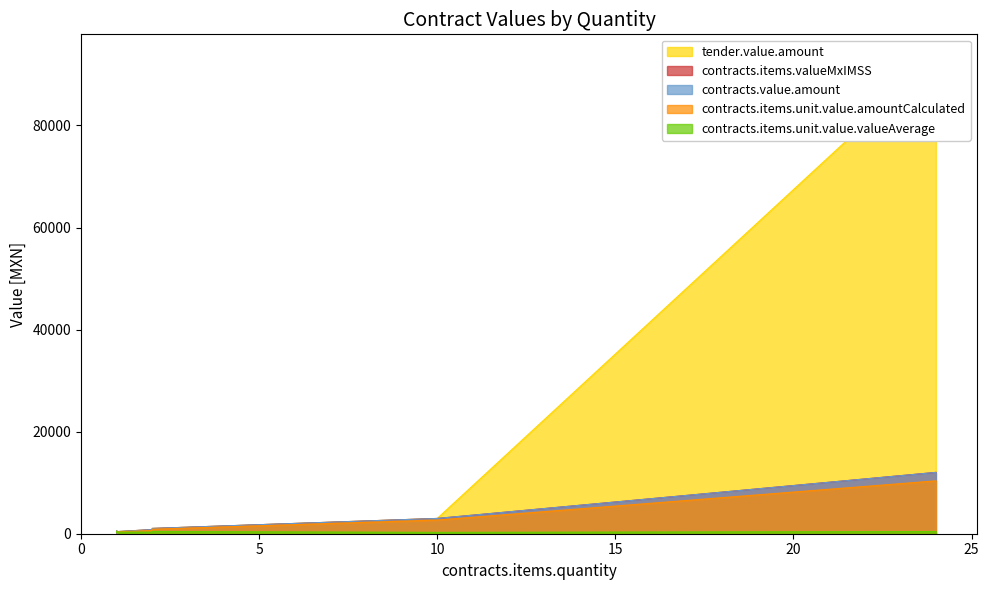

What is the difference between the maximum and minimum values in the contracts.items.unit.value.amountCalculated series?

10091.8